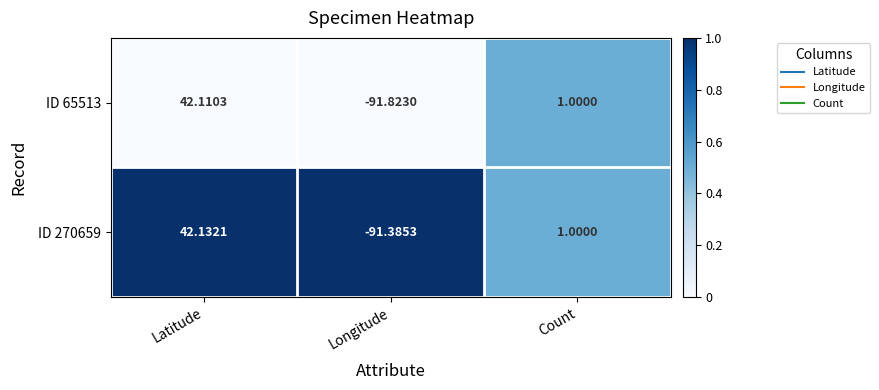

Where does the ID 65513 series first go above 1?

Latitude